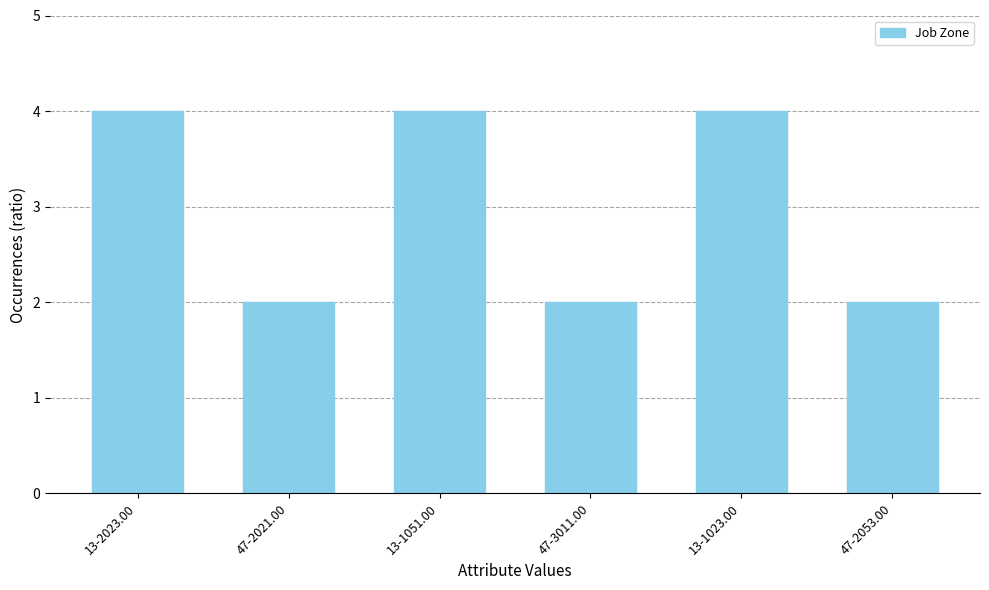

Is it true that the value at 47-2021.00 is 3?

False